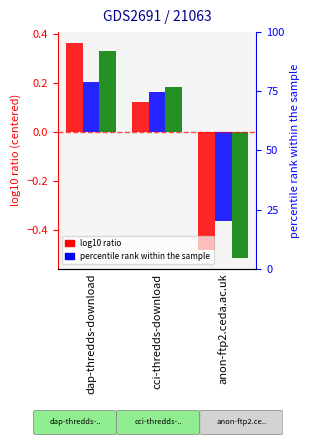

What is the sum of the Accesses values at anon-ftp2.ceda.ac.uk and cci-thredds-download?

-0.2